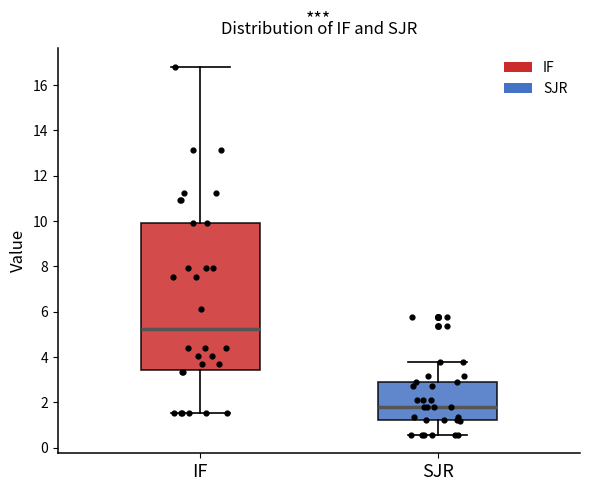

Comparing the boxes themselves (not the whiskers), which one is the tallest?

IF